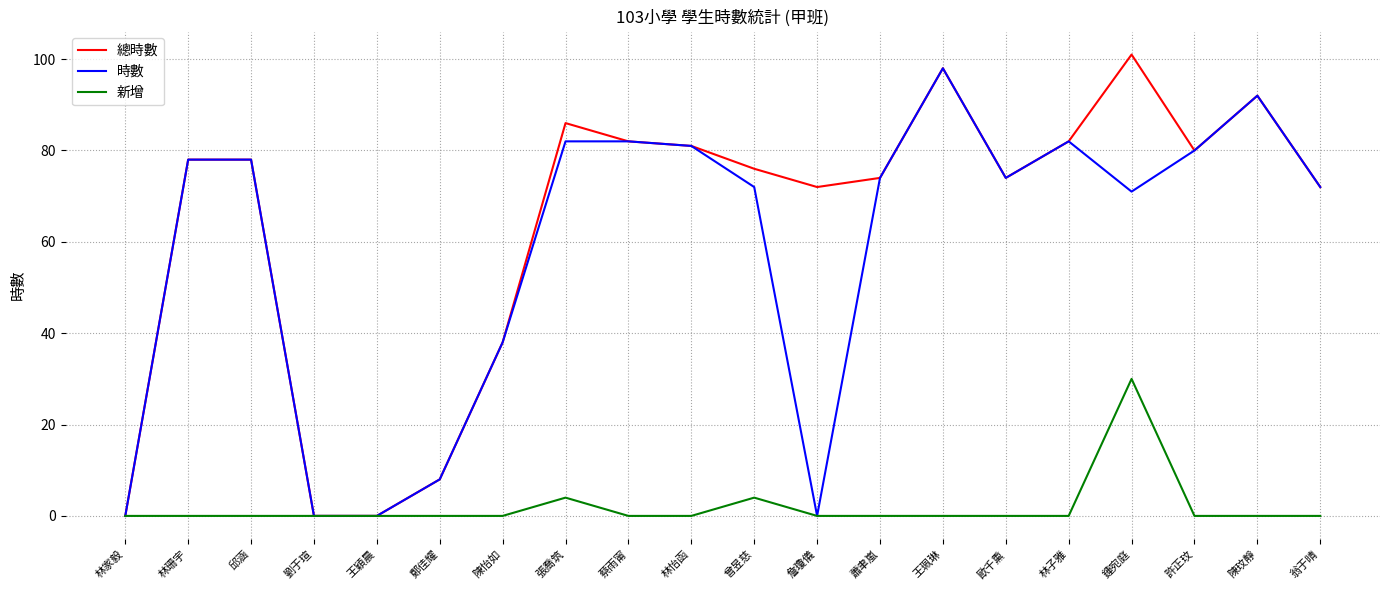

Which series has the largest range (max minus min)?

總時數